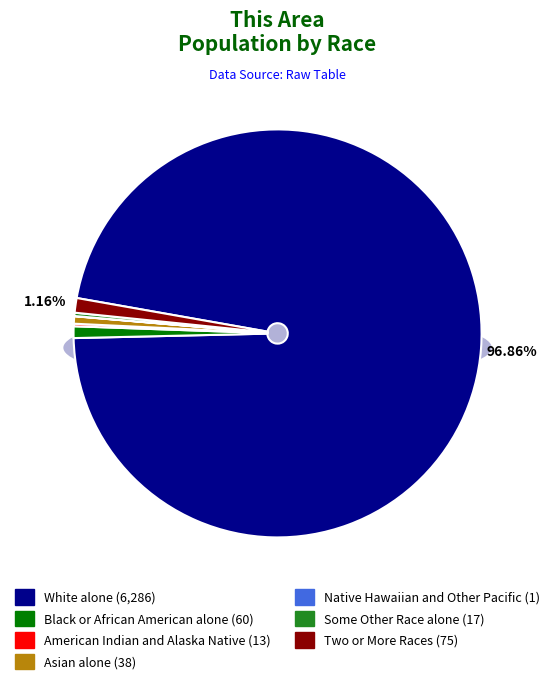

What is the largest slice in the pie chart?

White alone